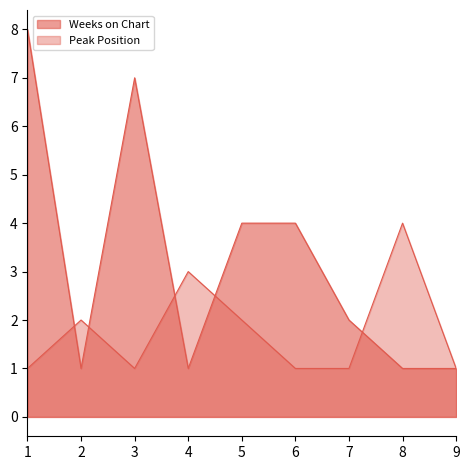

List the series in order of their peak value, lowest first.

Peak Position, Weeks on Chart